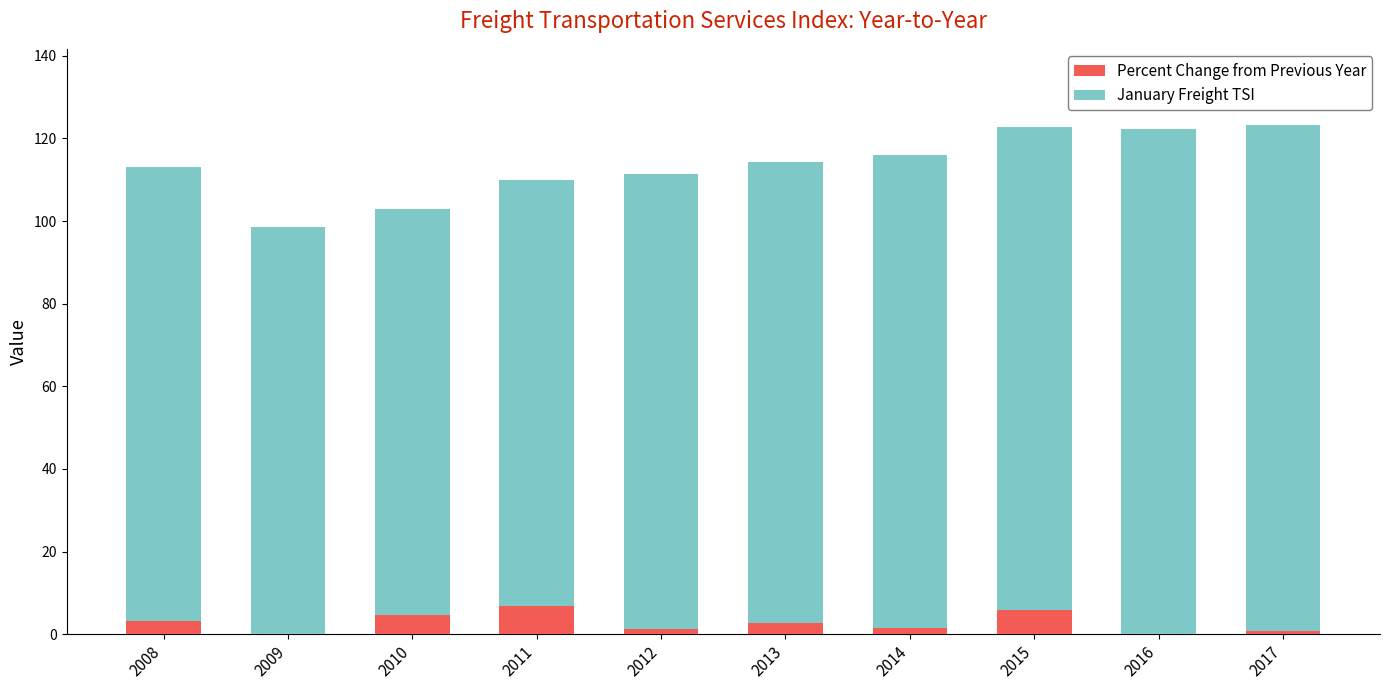

How many distinct data groups are displayed?

2